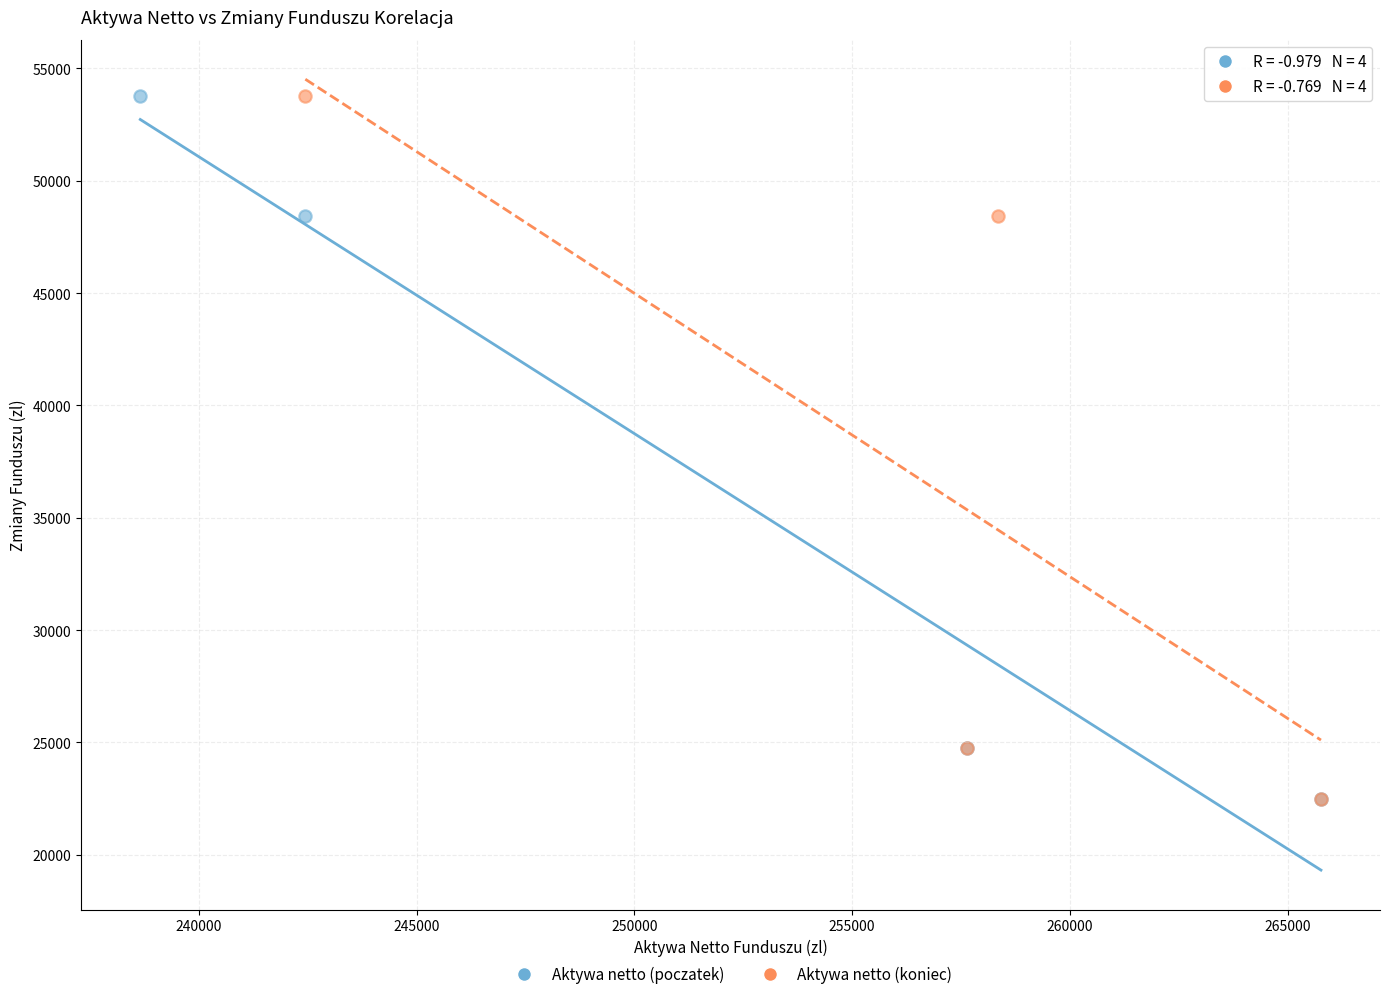

What are all the series names shown in the legend?

Aktywa netto (poczatek), Aktywa netto (koniec)